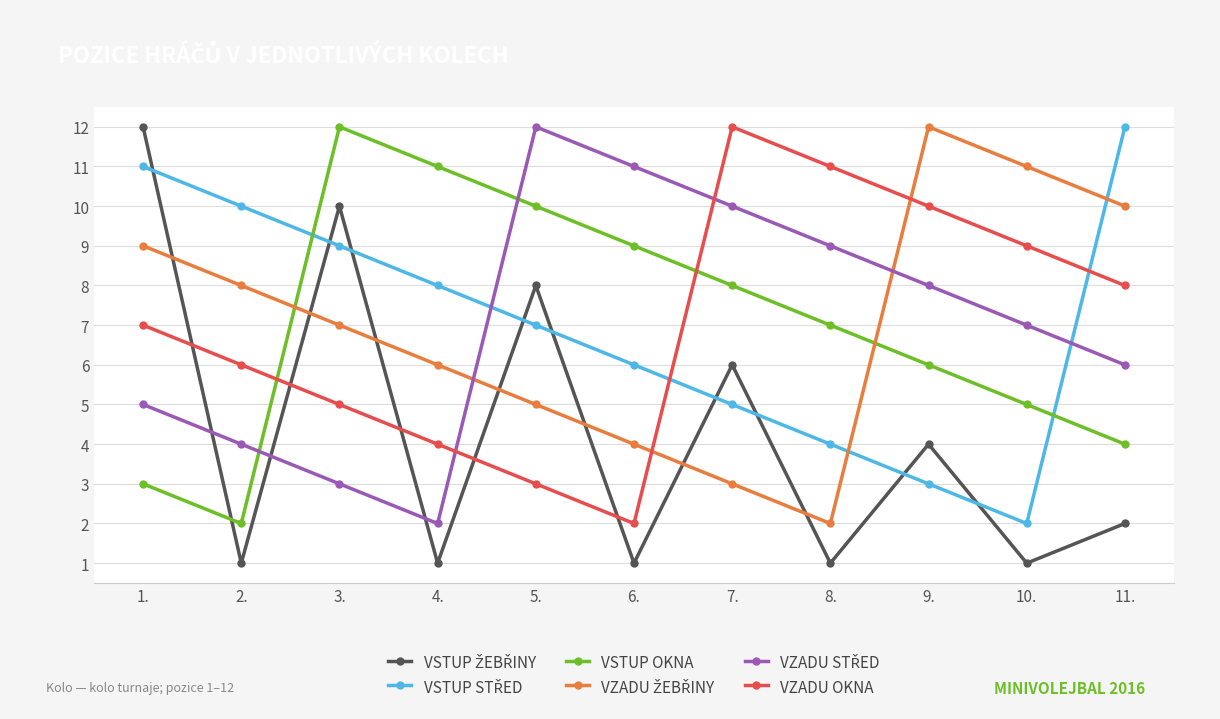

Is the value of VSTUP OKNA at 3. greater than the value of VZADU OKNA at 11.?

Yes